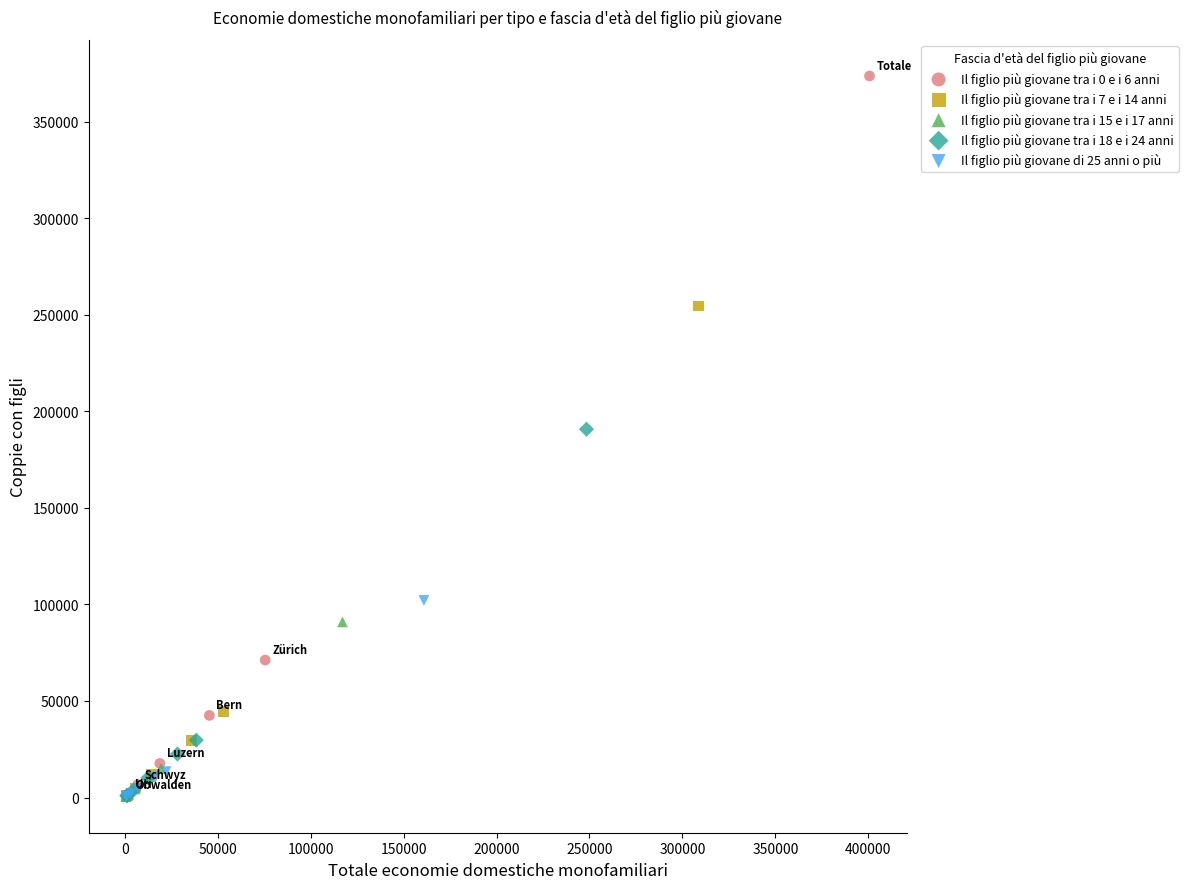

Which series contains the highest Y value?

Il figlio più giovane tra i 0 e i 6 anni